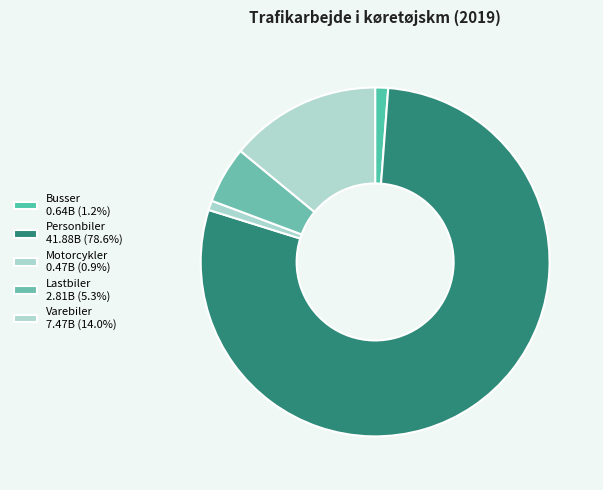

To the nearest percent, what is the combined percentage of Busser and Lastbiler?

6%